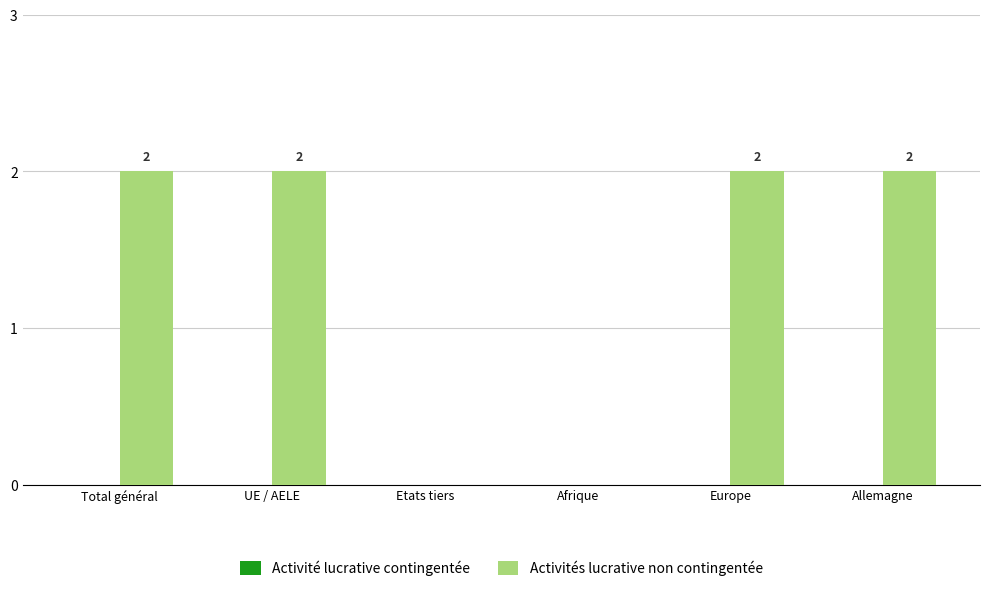

What is the change in value from Etats tiers to Allemagne?

+2